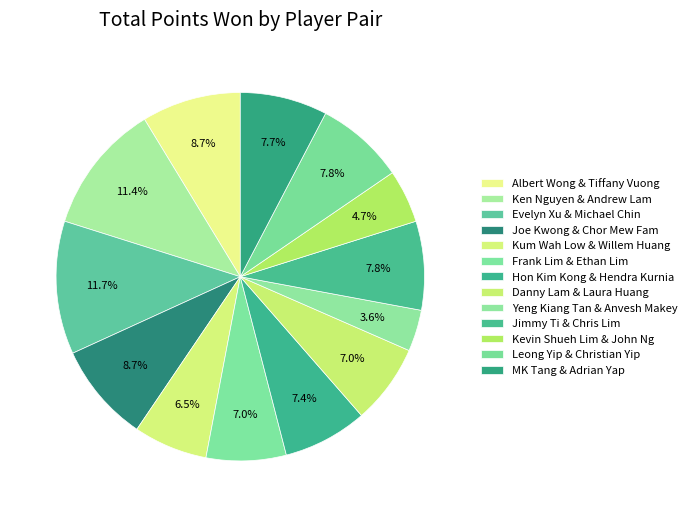

How many segments does this pie chart have?

13